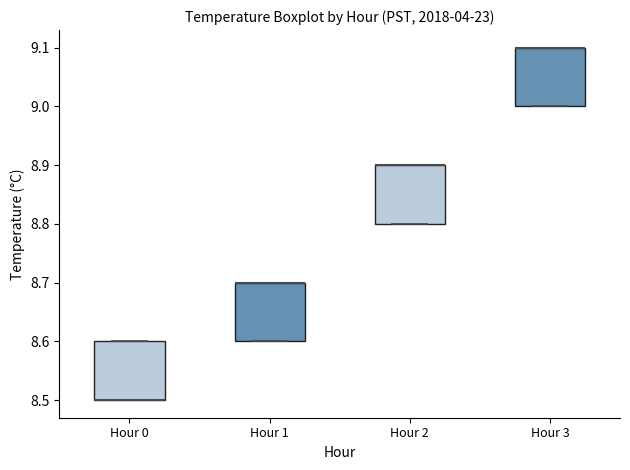

Reading left to right, transcribe this box plot: for each box, give where its median line is, the range the box spans, and where its two whiskers end, as read against the y-axis. The values are not printed on the chart, so give them approximately, as read against the axis.

Hour 0: median 8.5 (drawn on the box's lower edge), box 8.5 to 8.6, whiskers 8.5 to 8.6
Hour 1: median 8.7 (drawn on the box's upper edge), box 8.6 to 8.7, whiskers 8.6 to 8.7
Hour 2: median 8.9 (drawn on the box's upper edge), box 8.8 to 8.9, whiskers 8.8 to 8.9
Hour 3: median 9.1 (drawn on the box's upper edge), box 9.0 to 9.1, whiskers 9.0 to 9.1